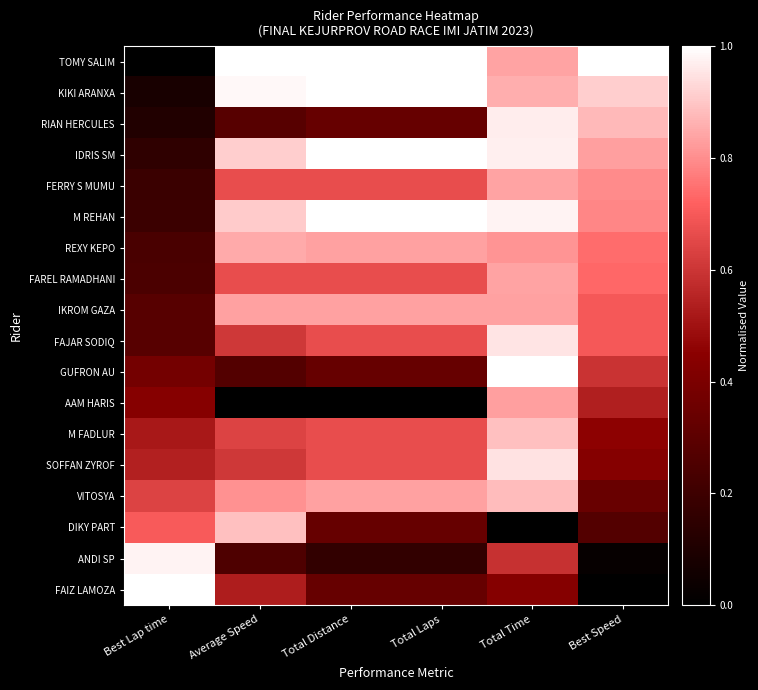

Reading left to right, transcribe all the data shown in this chart.

TOMY SALIM: Best Lap time=0.0	Average Speed=1.0	Total Distance=1.0	Total Laps=1.0	Total Time=0.8	Best Speed=1.0
KIKI ARANXA: Best Lap time=0.1	Average Speed=1.0	Total Distance=1.0	Total Laps=1.0	Total Time=0.9	Best Speed=0.9
RIAN HERCULES: Best Lap time=0.1	Average Speed=0.3	Total Distance=0.3	Total Laps=0.3	Total Time=1.0	Best Speed=0.9
IDRIS SM: Best Lap time=0.2	Average Speed=0.9	Total Distance=1.0	Total Laps=1.0	Total Time=1.0	Best Speed=0.8
FERRY S MUMU: Best Lap time=0.2	Average Speed=0.7	Total Distance=0.7	Total Laps=0.7	Total Time=0.8	Best Speed=0.8
M REHAN: Best Lap time=0.2	Average Speed=0.9	Total Distance=1.0	Total Laps=1.0	Total Time=1.0	Best Speed=0.8
REXY KEPO: Best Lap time=0.2	Average Speed=0.9	Total Distance=0.8	Total Laps=0.8	Total Time=0.8	Best Speed=0.7
FAREL RAMADHANI: Best Lap time=0.2	Average Speed=0.7	Total Distance=0.7	Total Laps=0.7	Total Time=0.8	Best Speed=0.7
IKROM GAZA: Best Lap time=0.3	Average Speed=0.8	Total Distance=0.8	Total Laps=0.8	Total Time=0.8	Best Speed=0.7
FAJAR SODIQ: Best Lap time=0.3	Average Speed=0.6	Total Distance=0.7	Total Laps=0.7	Total Time=1.0	Best Speed=0.7
GUFRON AU: Best Lap time=0.4	Average Speed=0.3	Total Distance=0.3	Total Laps=0.3	Total Time=1.0	Best Speed=0.6
AAM HARIS: Best Lap time=0.4	Average Speed=0.0	Total Distance=0.0	Total Laps=0.0	Total Time=0.8	Best Speed=0.5
M FADLUR: Best Lap time=0.5	Average Speed=0.6	Total Distance=0.7	Total Laps=0.7	Total Time=0.9	Best Speed=0.5
SOFFAN ZYROF: Best Lap time=0.5	Average Speed=0.6	Total Distance=0.7	Total Laps=0.7	Total Time=0.9	Best Speed=0.4
VITOSYA: Best Lap time=0.6	Average Speed=0.8	Total Distance=0.8	Total Laps=0.8	Total Time=0.9	Best Speed=0.3
DIKY PART: Best Lap time=0.7	Average Speed=0.9	Total Distance=0.3	Total Laps=0.3	Total Time=0.0	Best Speed=0.3
ANDI SP: Best Lap time=1.0	Average Speed=0.3	Total Distance=0.2	Total Laps=0.2	Total Time=0.6	Best Speed=0.0
FAIZ LAMOZA: Best Lap time=1.0	Average Speed=0.5	Total Distance=0.3	Total Laps=0.3	Total Time=0.4	Best Speed=0.0